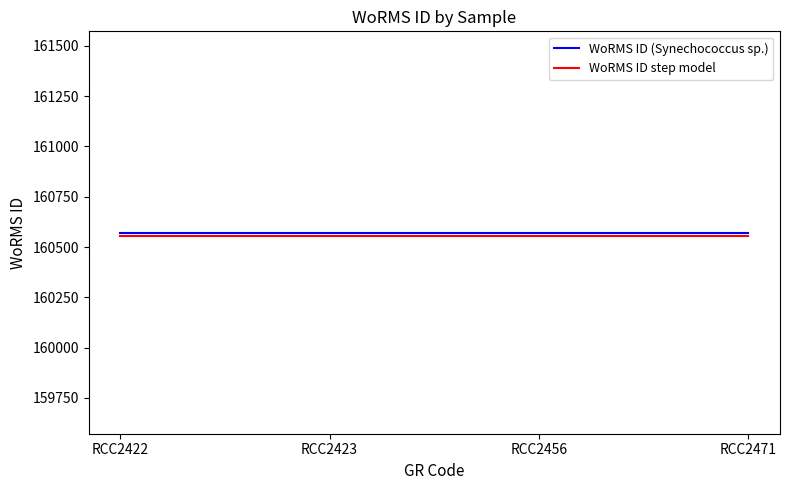

Rank the series by their average value, from lowest to highest.

WoRMS ID step model, WoRMS ID (Synechococcus sp.)